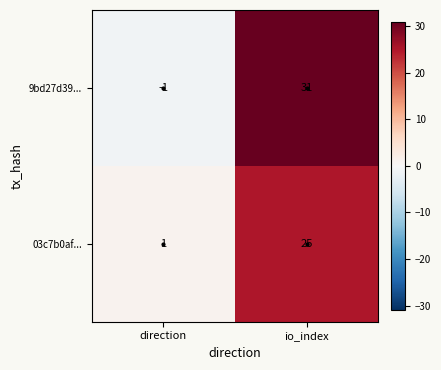

The value of 9bd27d39... at io_index is 19. True or false?

False